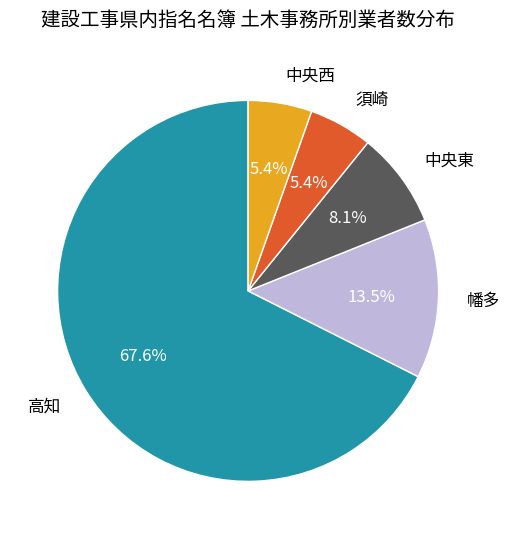

Combined, what portion of the pie is 中央東 and 幡多?

21.6%